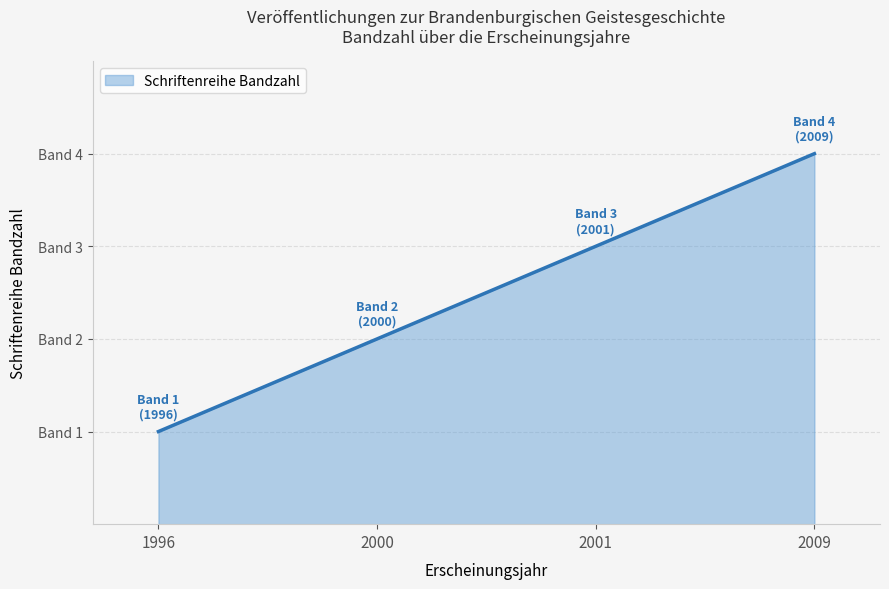

Reading left to right, list all the values displayed in this chart.

1	2	3	4